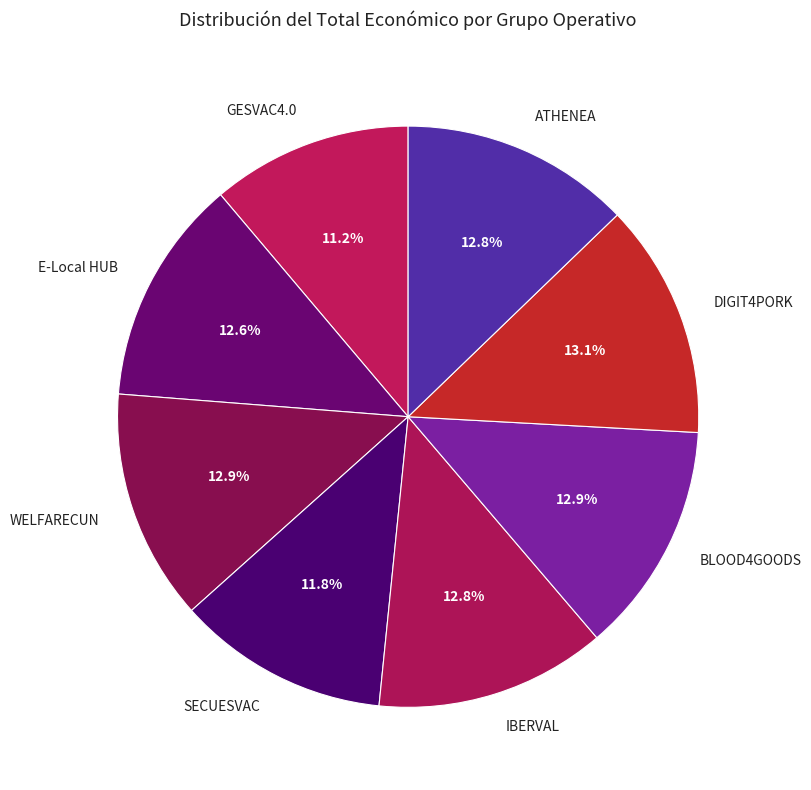

What percentage is NOT represented by GESVAC4.0?

88.8%